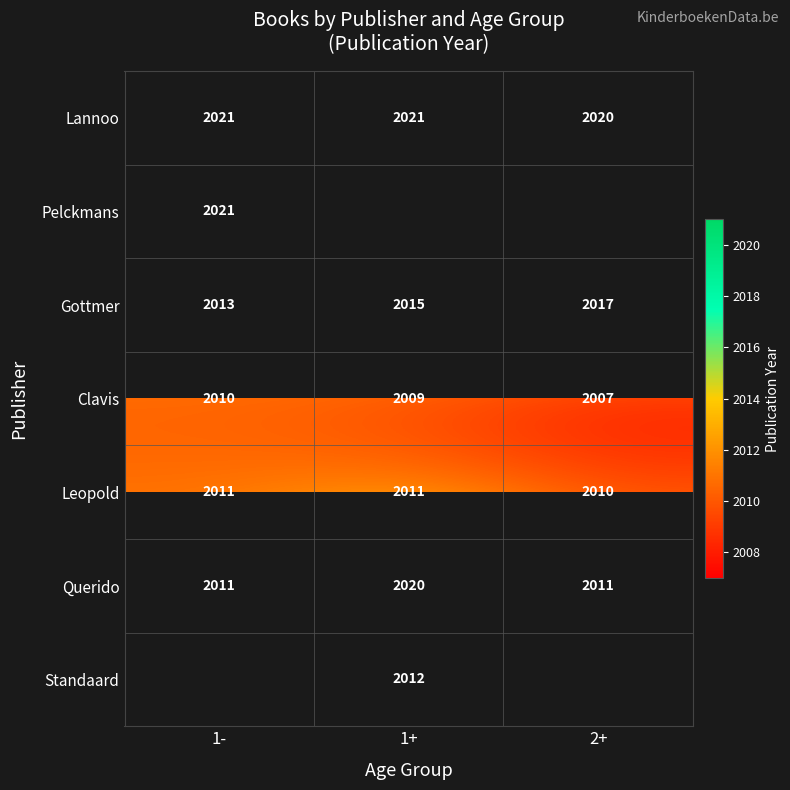

Rank the categories by Gottmer value from lowest to highest.

1-, 1+, 2+